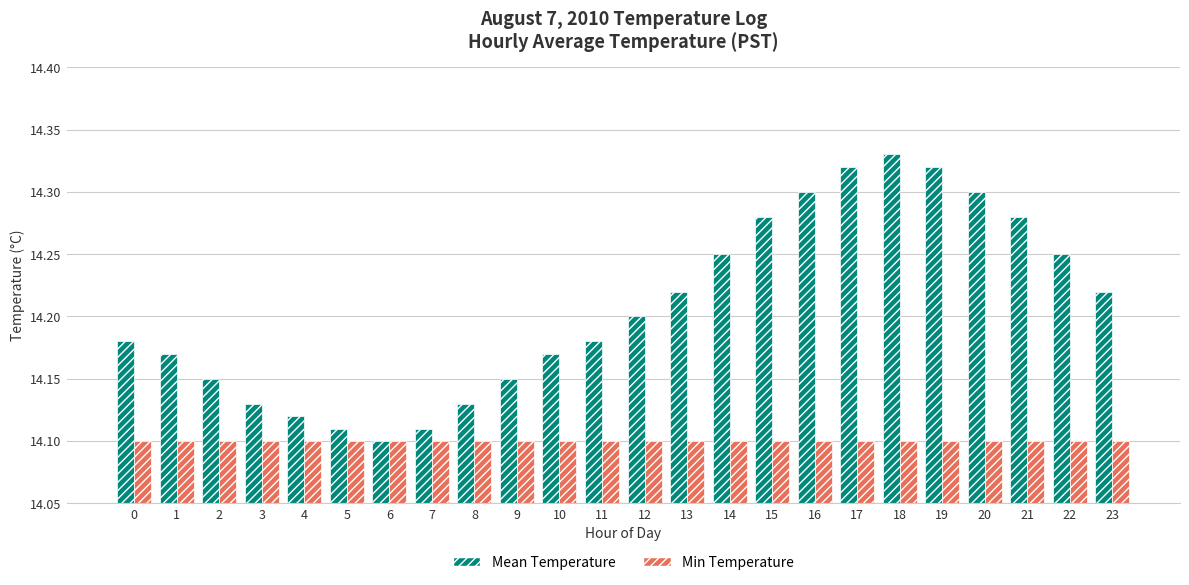

What is the sum of the Min Temperature values at 10 and 18?

28.2